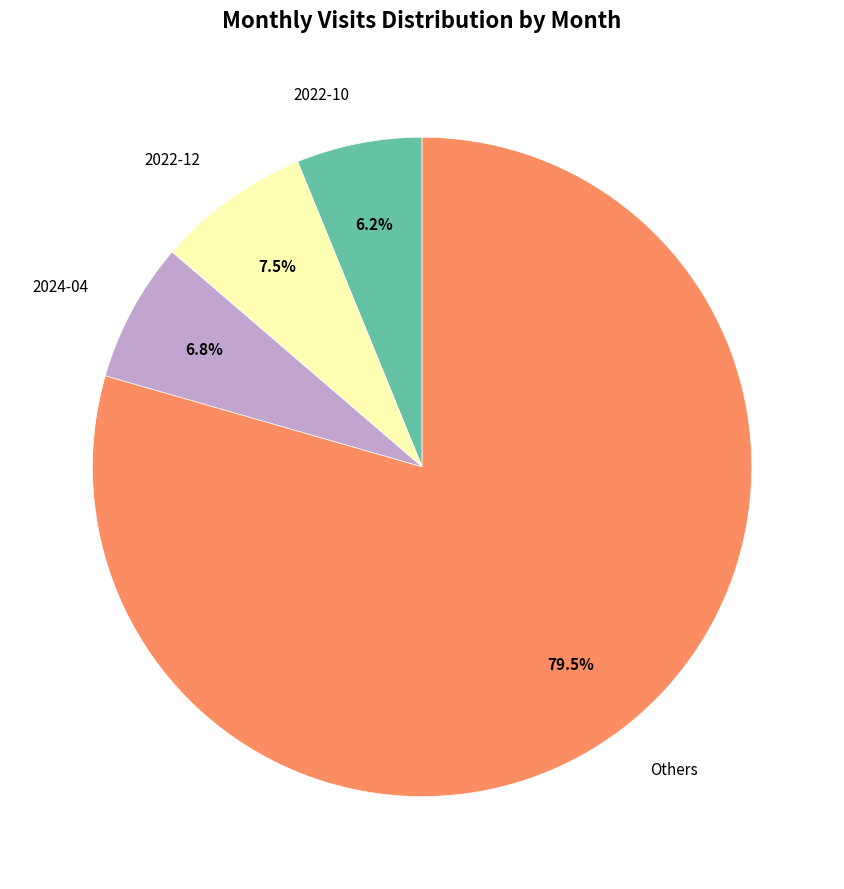

Which category has the smallest portion of the pie?

2022-10